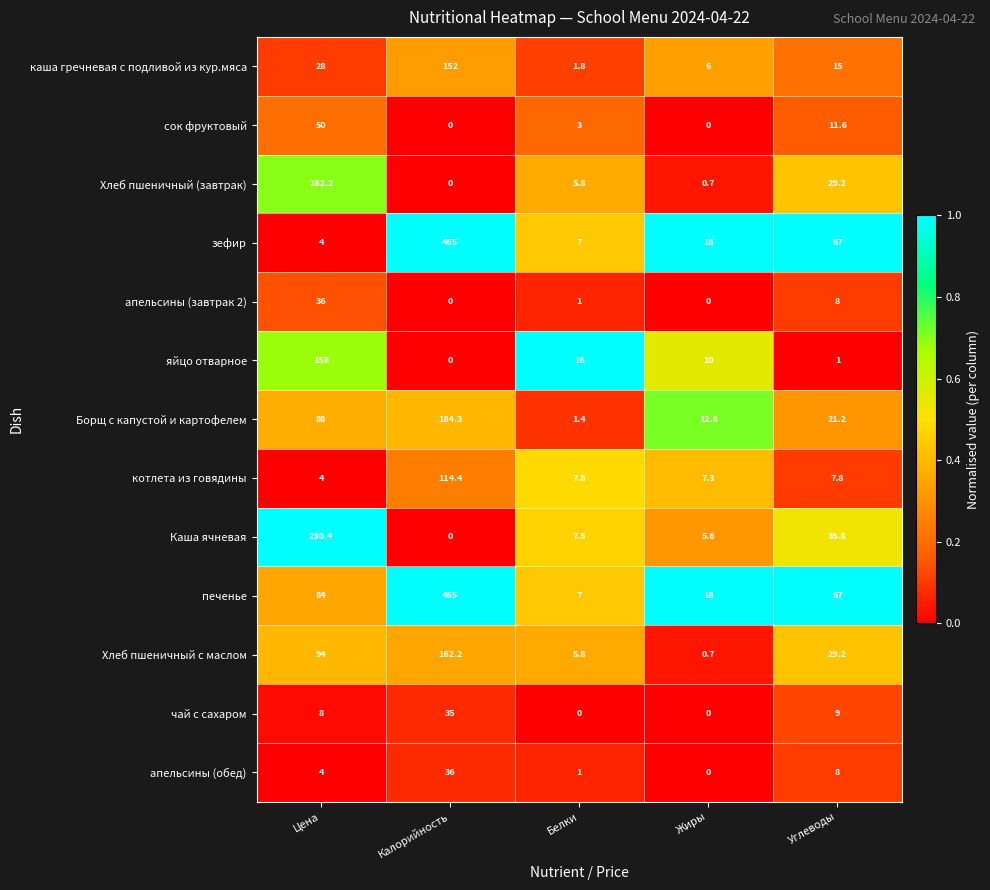

What is the highest value of the печенье series?

465.0